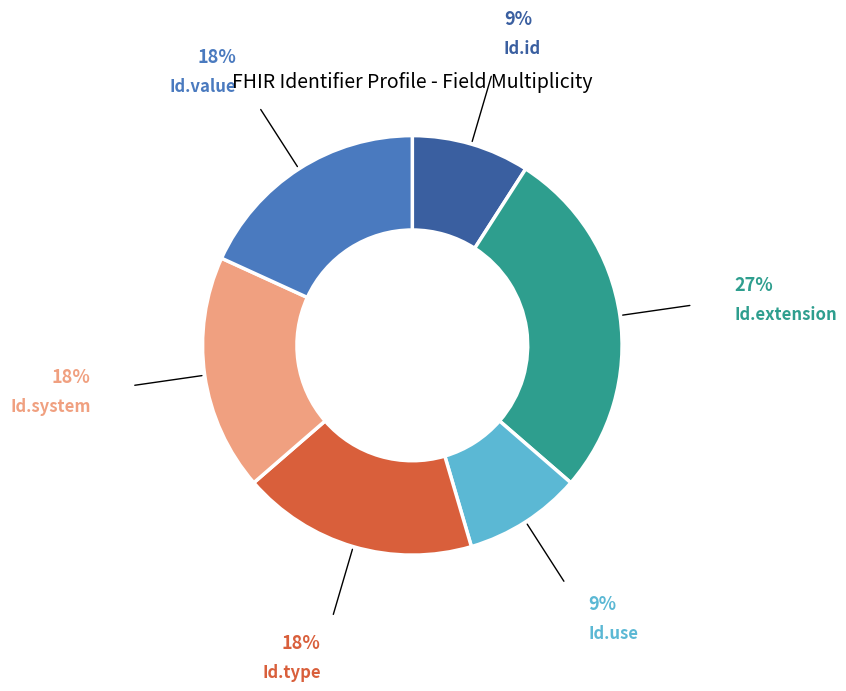

Is there a majority slice in this chart?

No